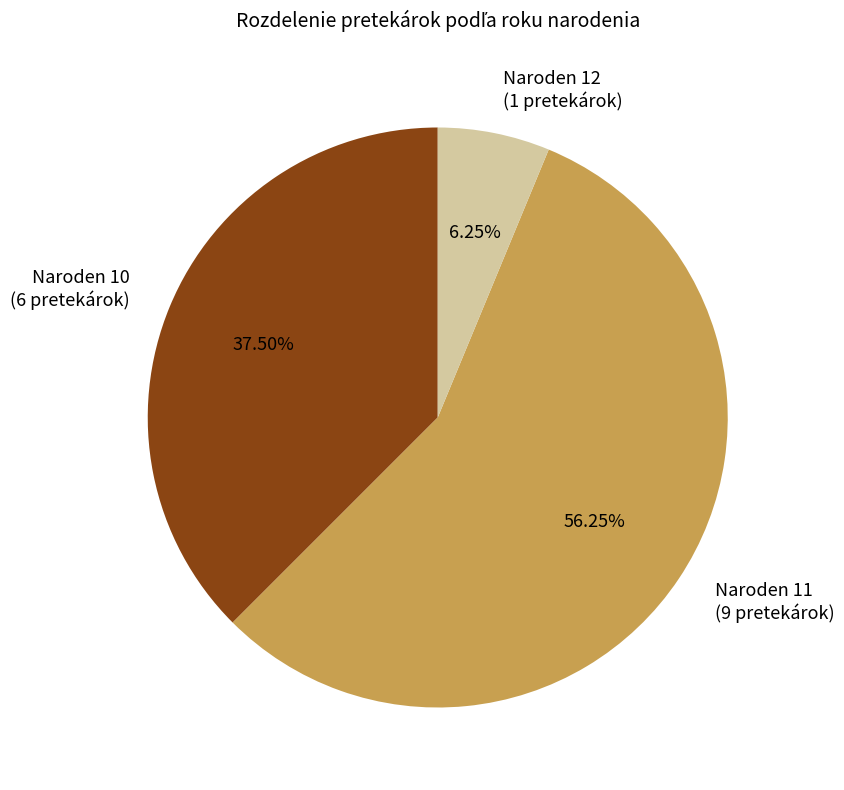

Which slice is the largest?

Naroden 11